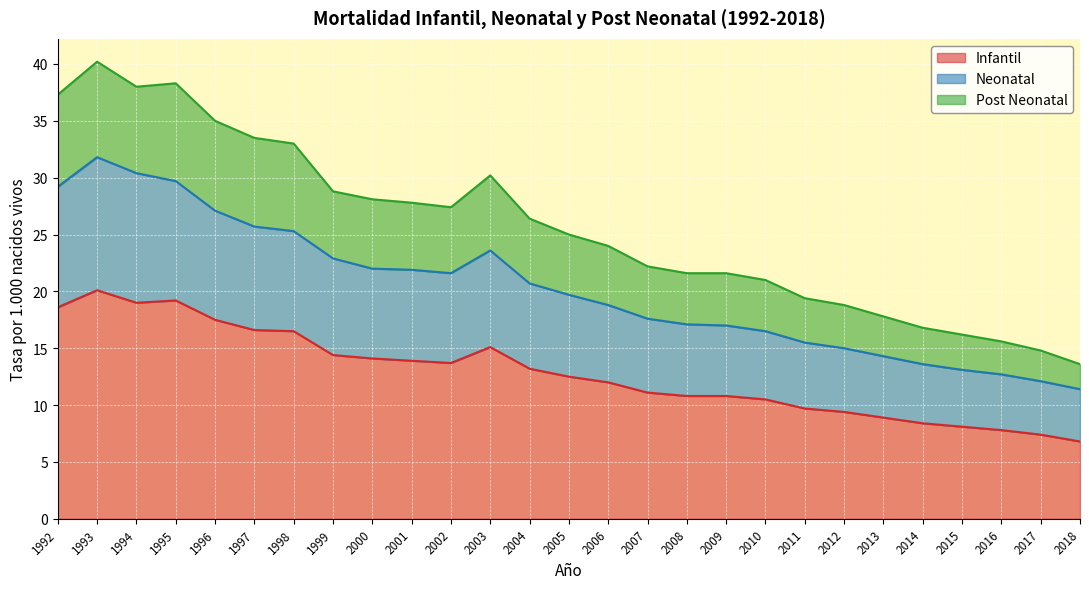

What is the difference between the Infantil values at 2000 and 2007?

3.0